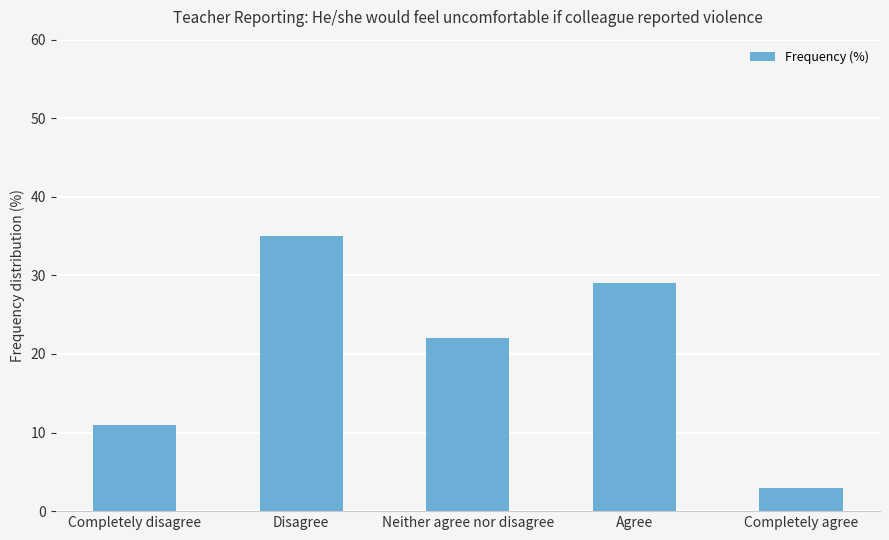

What is the value of the 3rd bar from the left?

22